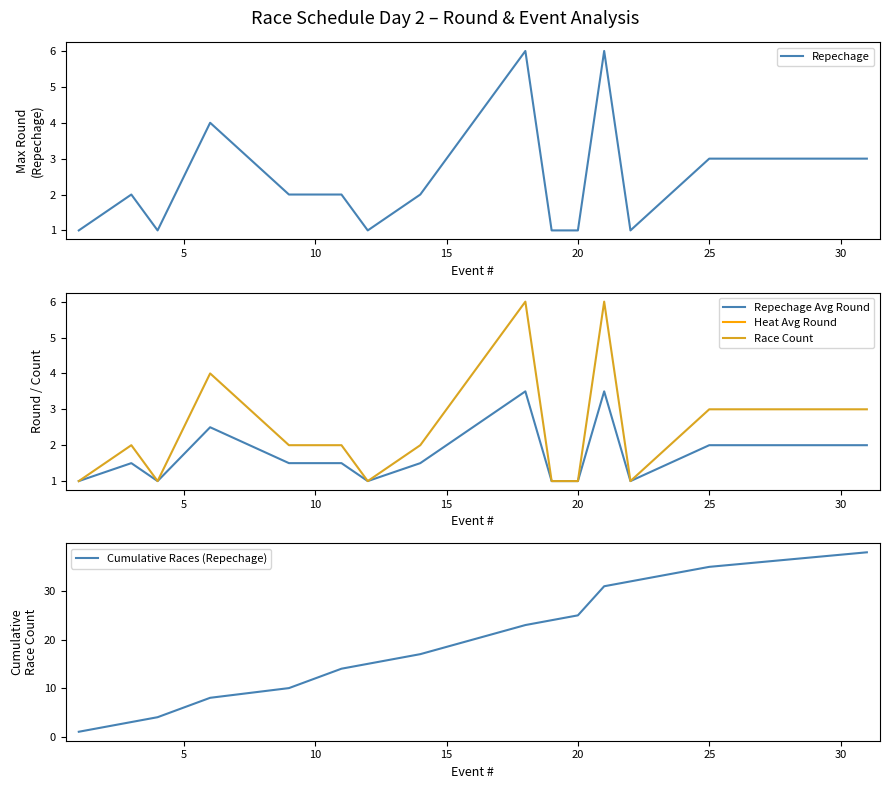

What is the difference between the Race Count values at 13 and 8?

1.0